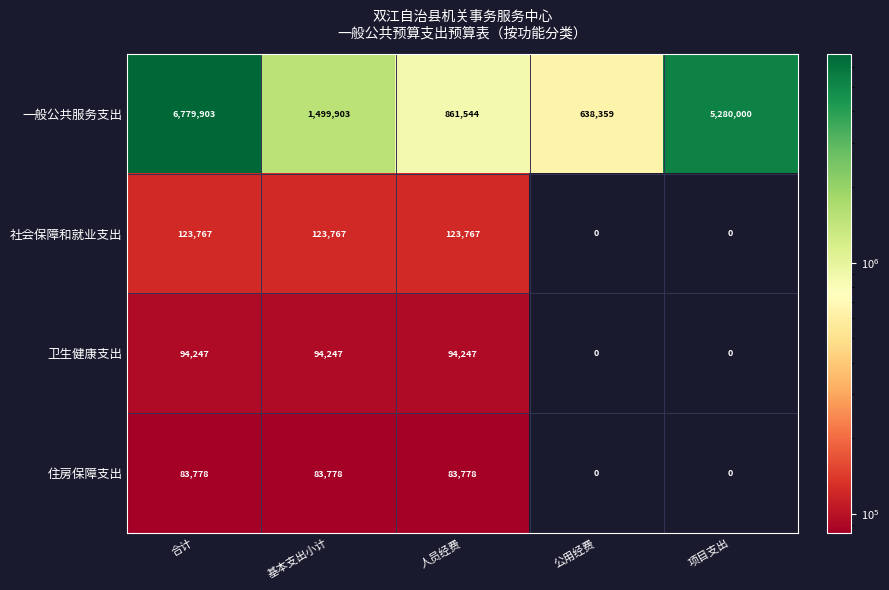

True or false: 一般公共服务支出 has a value of 1499903 at 基本支出小计.

True